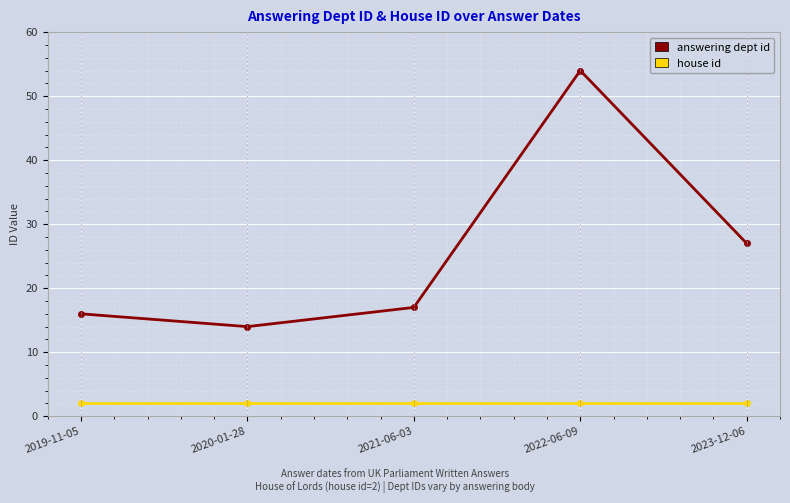

Is it true that house id equals 2 at 2022-06-09?

True